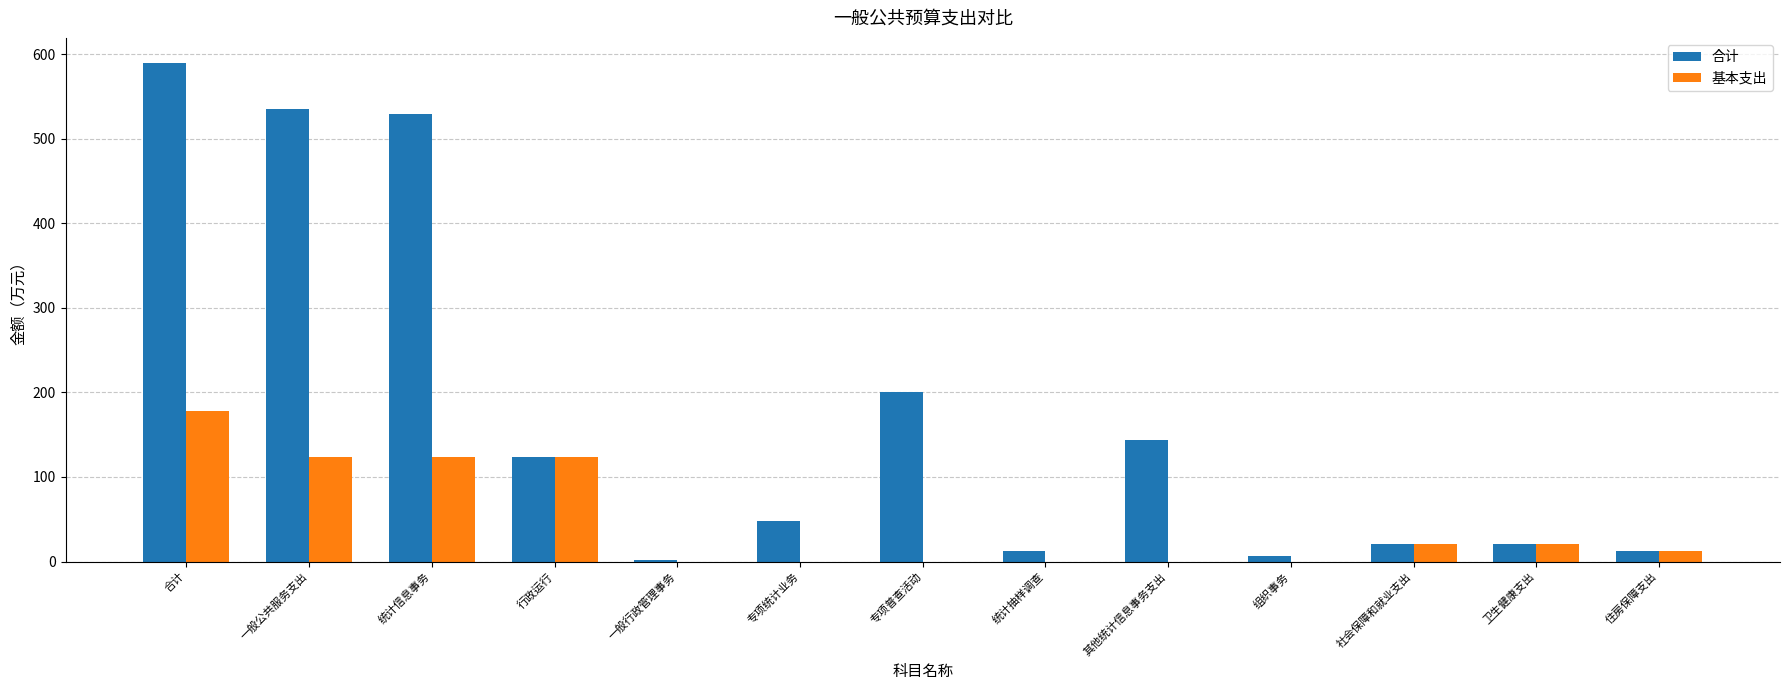

Between 一般公共服务支出 and 组织事务, which series saw the biggest shift?

合计